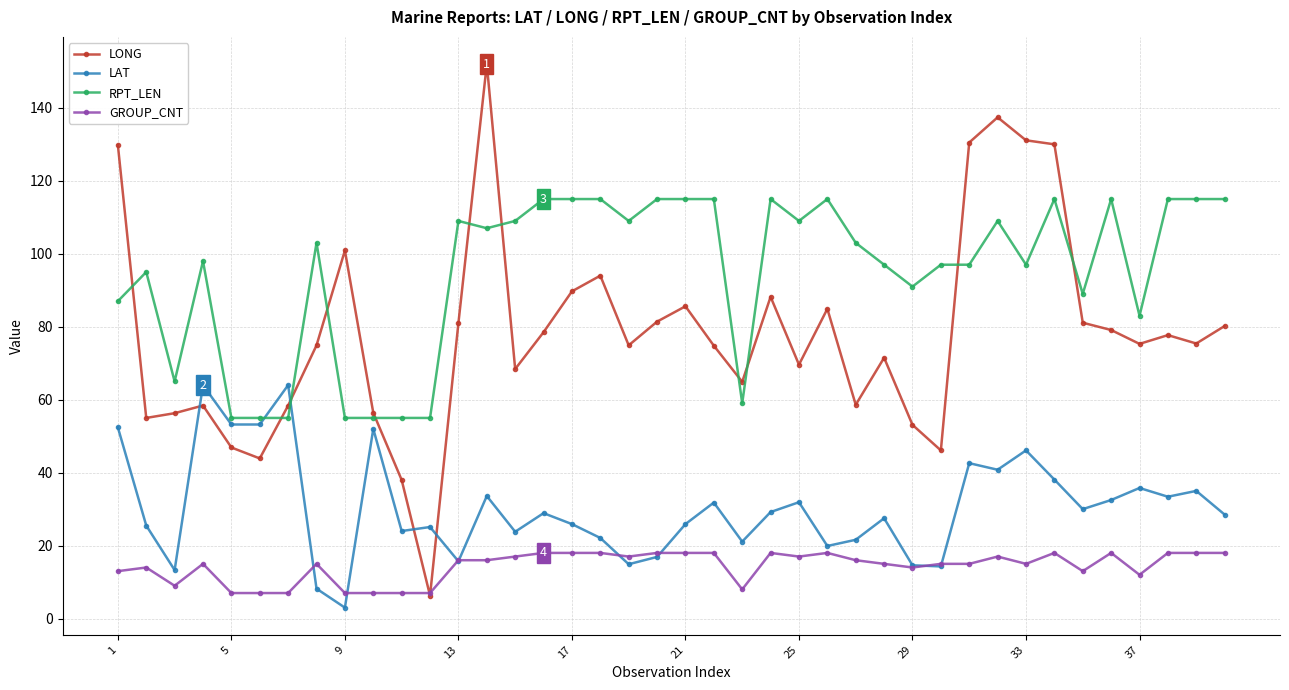

Which series has the largest total across all categories?

RPT_LEN